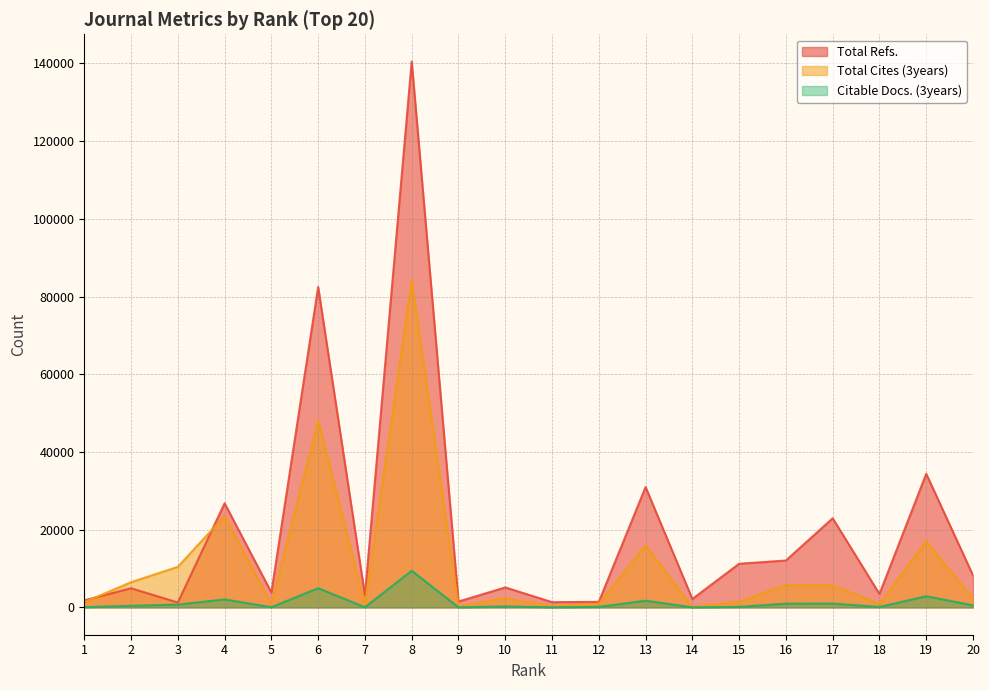

Which series has the largest range (max minus min)?

Total Refs.